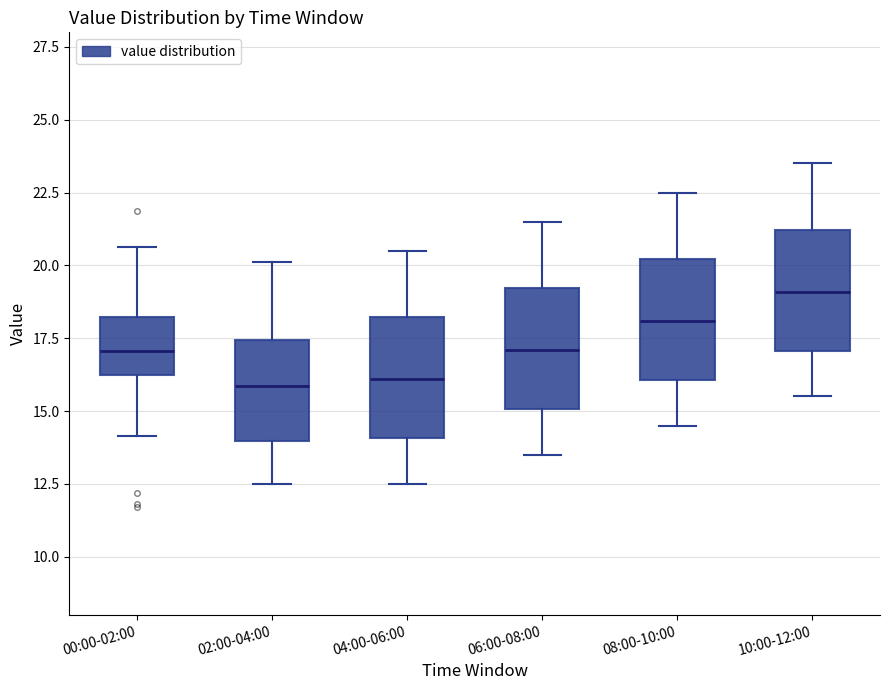

Reading left to right, read every box against the y-axis: the position of its median line, the range the box covers, and the ends of its whiskers. The values are not printed on the chart, so give them approximately, as read against the axis.

00:00-02:00: median 17.0, box 16.5 to 18.0, whiskers 14.0 to 20.5
02:00-04:00: median 16.0, box 14.0 to 17.5, whiskers 12.5 to 20.0
04:00-06:00: median 16.0, box 14.0 to 18.0, whiskers 12.5 to 20.5
06:00-08:00: median 17.0, box 15.0 to 19.0, whiskers 13.5 to 21.5
08:00-10:00: median 18.0, box 16.0 to 20.0, whiskers 14.5 to 22.5
10:00-12:00: median 19.0, box 17.0 to 21.0, whiskers 15.5 to 23.5